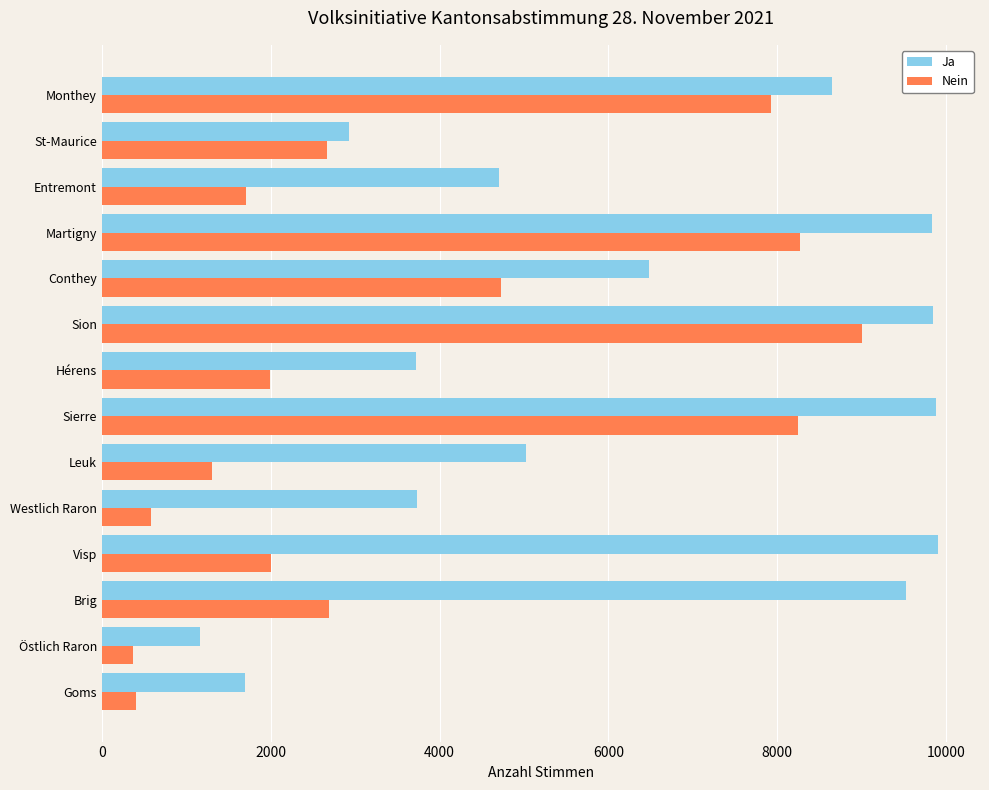

List the series in order of their peak value, highest first.

Ja, Nein